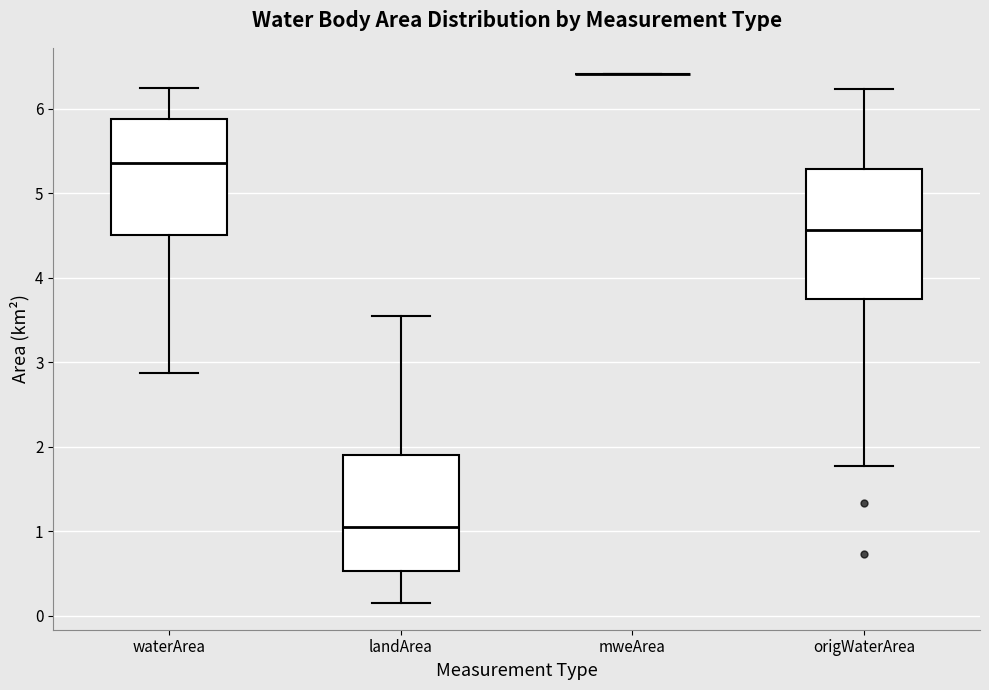

Reading left to right, read every box against the y-axis: the position of its median line, the range the box covers, and the ends of its whiskers. The values are not printed on the chart, so give them approximately, as read against the axis.

waterArea: median 5.4, box 4.5 to 5.9, whiskers 2.9 to 6.3
landArea: median 1.1, box 0.5 to 1.9, whiskers 0.2 to 3.6
mweArea: box collapsed to a line at 6.4, whiskers 6.4 to 6.4
origWaterArea: median 4.6, box 3.7 to 5.3, whiskers 1.8 to 6.2